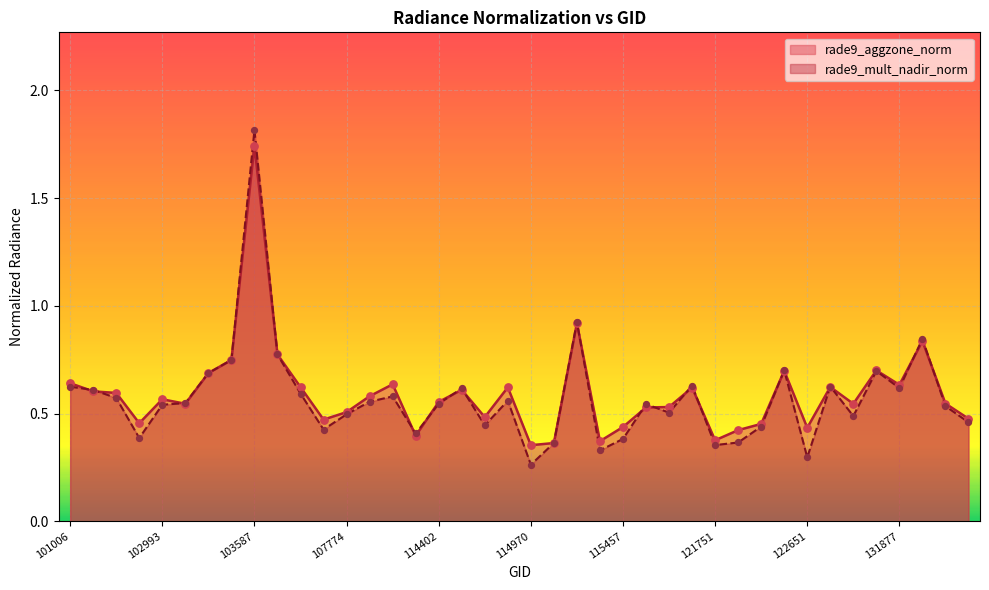

Which series has the largest total across all categories?

rade9_aggzone_norm